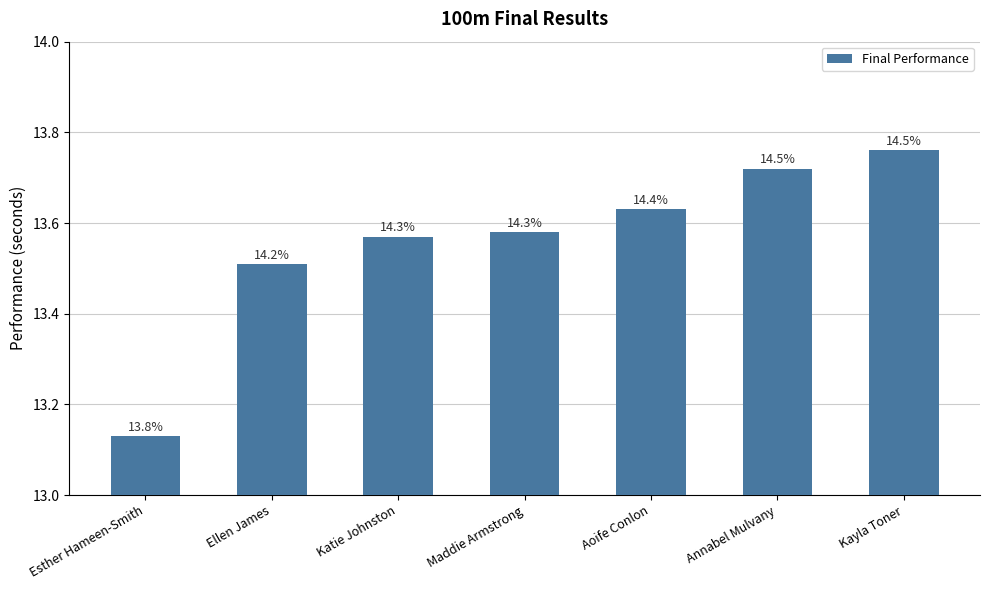

Approximately how many times larger is the value at Kayla Toner compared to Aoife Conlon?

1.0